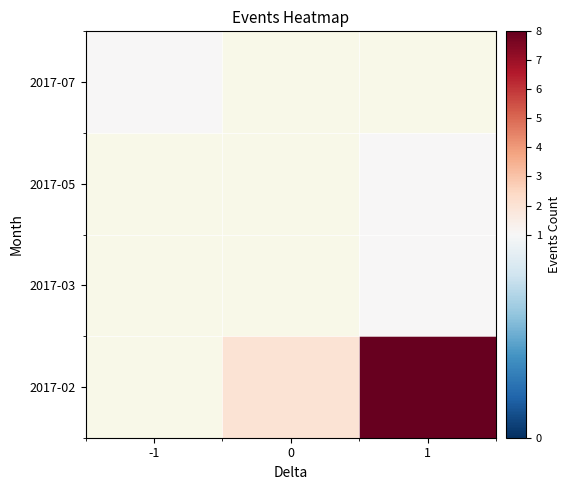

Rank the series at 1 from lowest to highest value.

2017-03, 2017-05, 2017-07, 2017-02